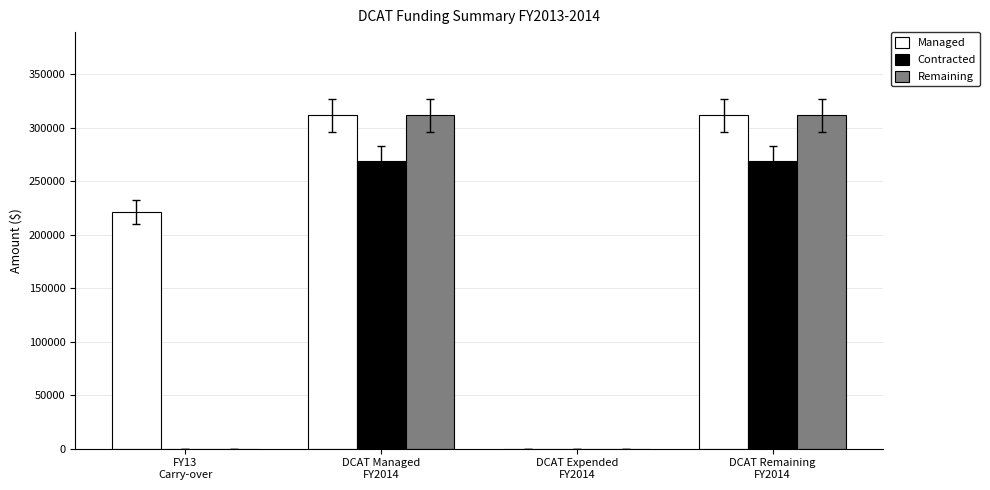

What is the sum of all Remaining values?

623194